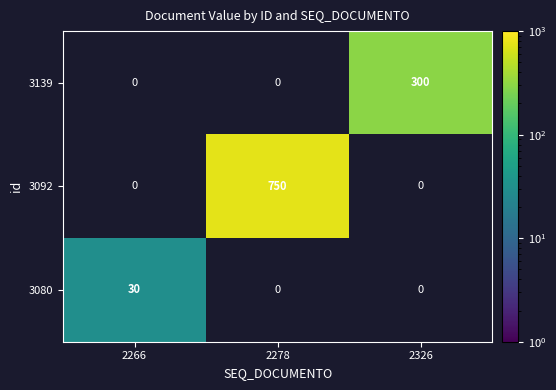

True or false: 3139 has a value of 487 at 2326.

False